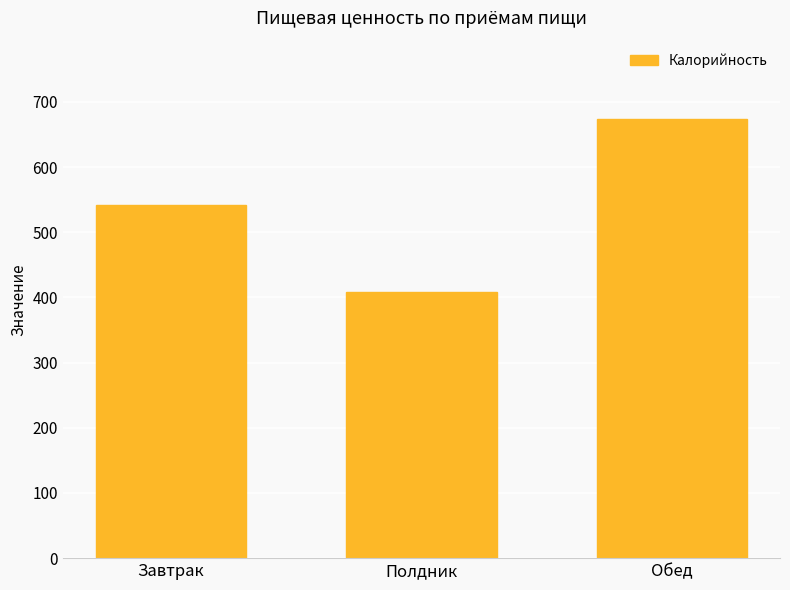

List the labels in order of value, largest first.

Обед, Завтрак, Полдник